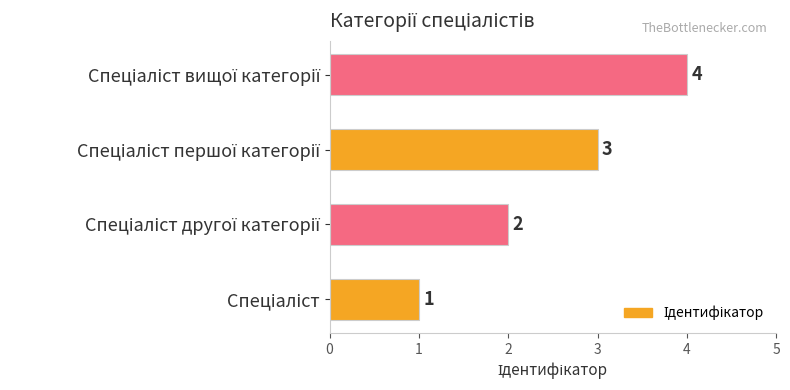

What is the maximum value shown in the chart?

4